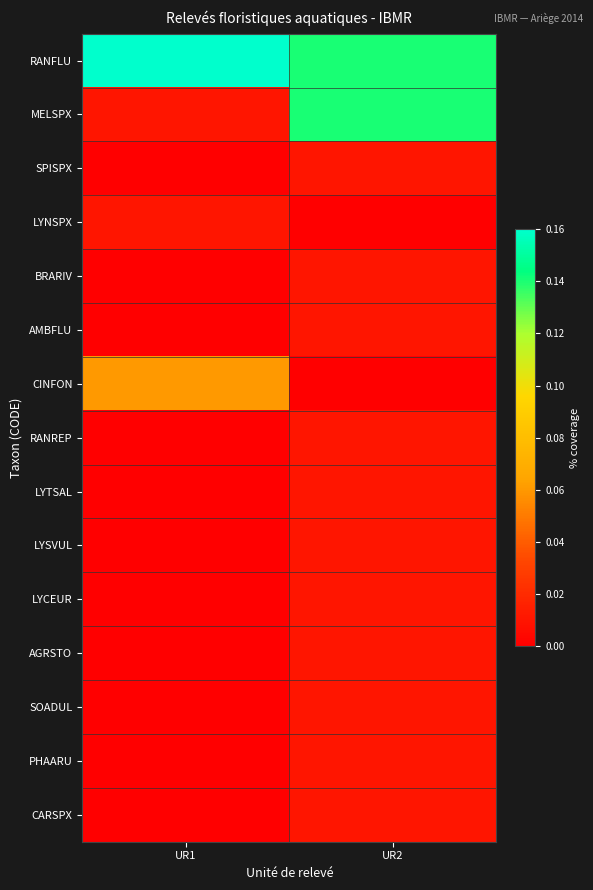

Reading left to right, transcribe all the data shown in this chart.

RANFLU: UR1=0.2	UR2=0.1
MELSPX: UR1=0.0	UR2=0.1
SPISPX: UR1=0.0	UR2=0.0
LYNSPX: UR1=0.0	UR2=0.0
BRARIV: UR1=0.0	UR2=0.0
AMBFLU: UR1=0.0	UR2=0.0
CINFON: UR1=0.1	UR2=0.0
RANREP: UR1=0.0	UR2=0.0
LYTSAL: UR1=0.0	UR2=0.0
LYSVUL: UR1=0.0	UR2=0.0
LYCEUR: UR1=0.0	UR2=0.0
AGRSTO: UR1=0.0	UR2=0.0
SOADUL: UR1=0.0	UR2=0.0
PHAARU: UR1=0.0	UR2=0.0
CARSPX: UR1=0.0	UR2=0.0